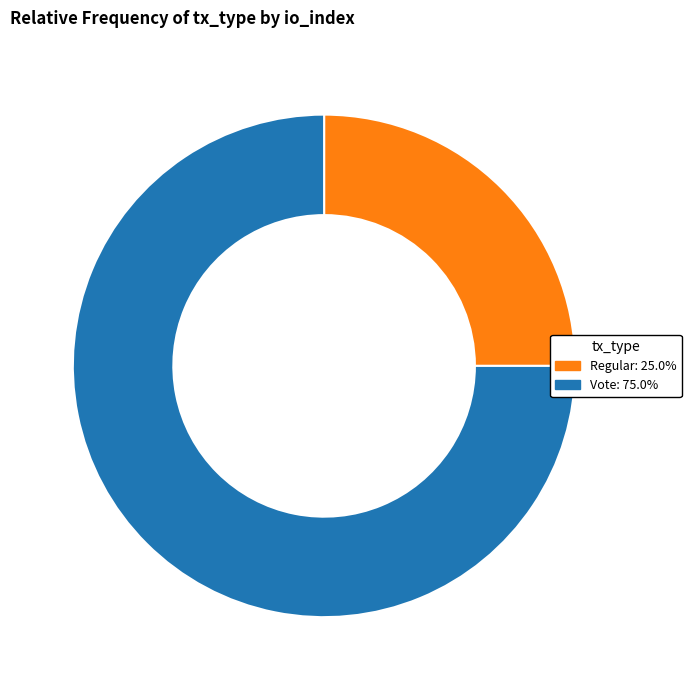

Rank the categories by value from highest to lowest.

Vote, Regular